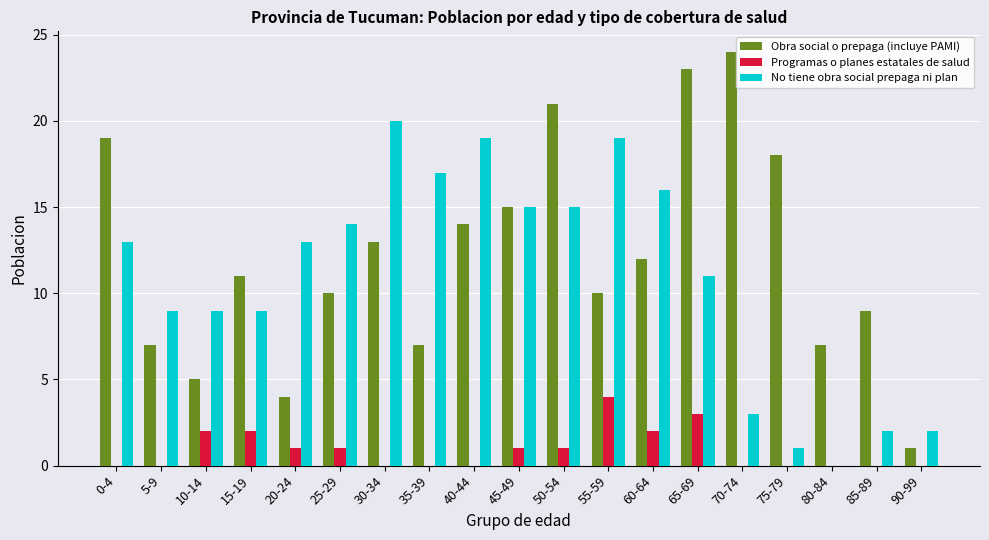

The No tiene obra social prepaga ni plan series shows 27 at 35-39. True or false?

False